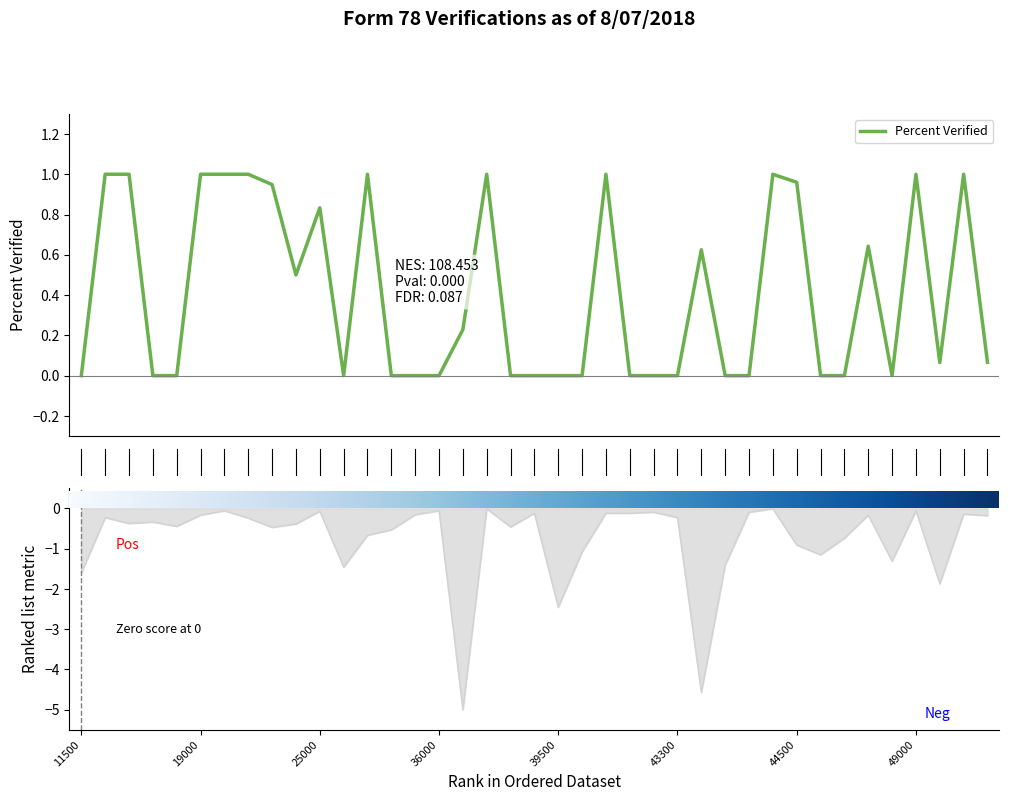

True or false: Total Appropriations has more than 0 interior local peaks.

True